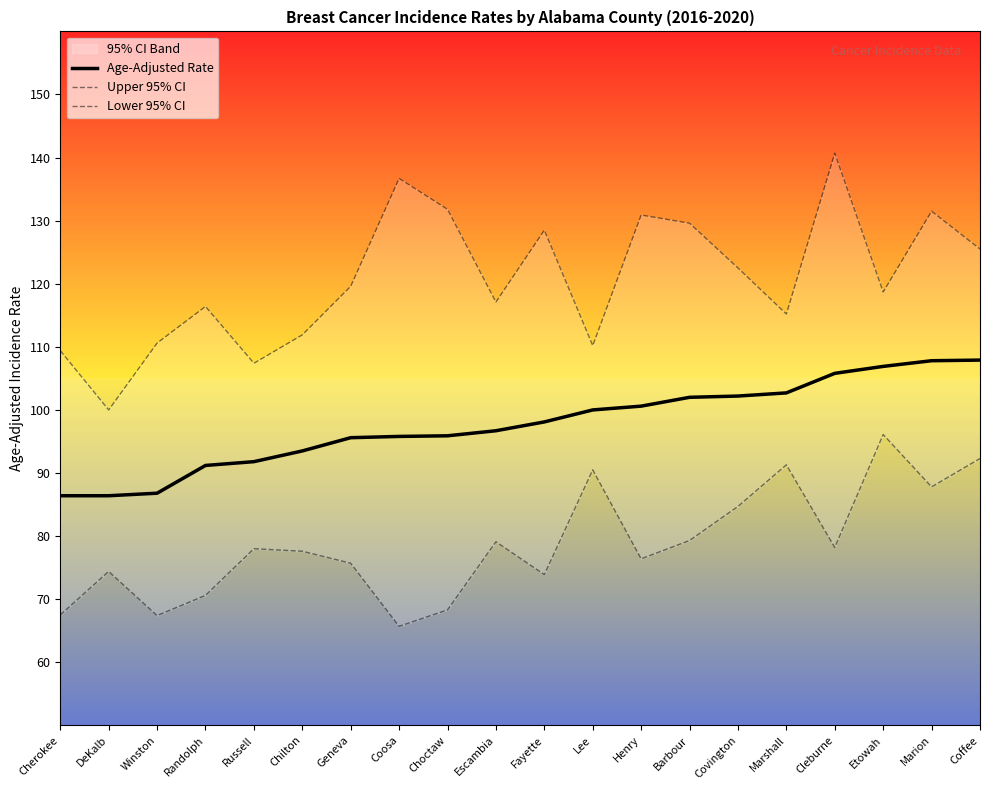

The Age-Adjusted Rate series shows 86.4 at DeKalb. True or false?

True